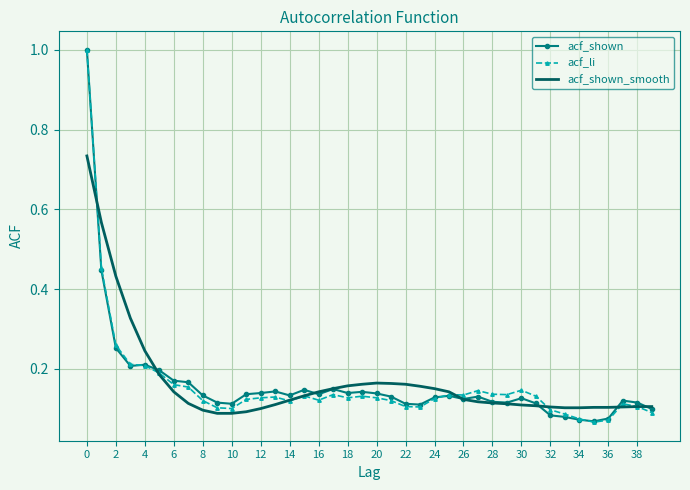

What is the maximum value for acf_li?

1.0